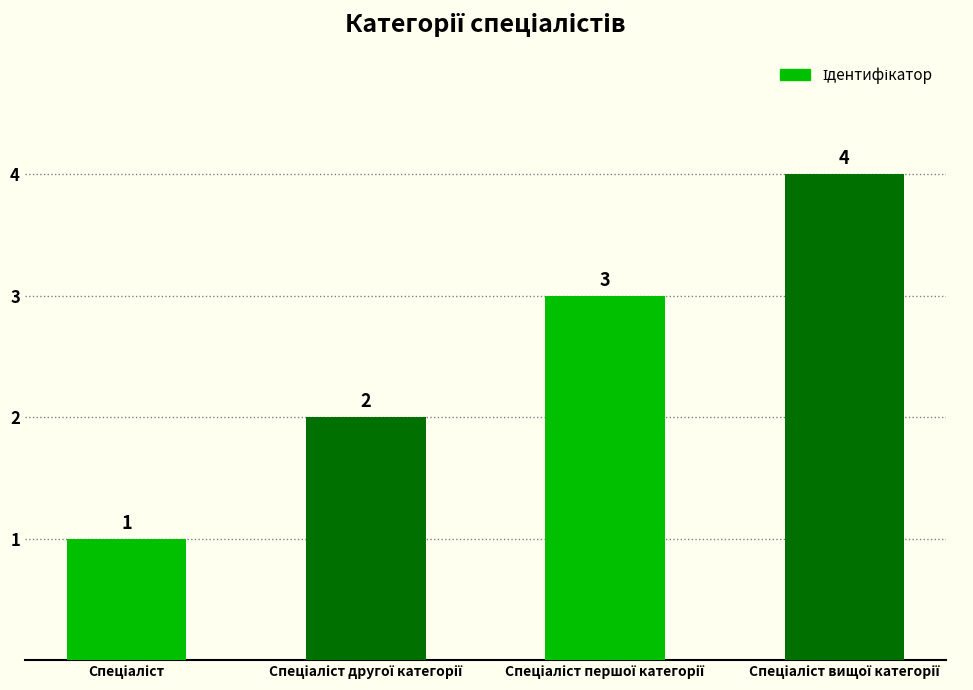

What is the greatest value displayed?

4